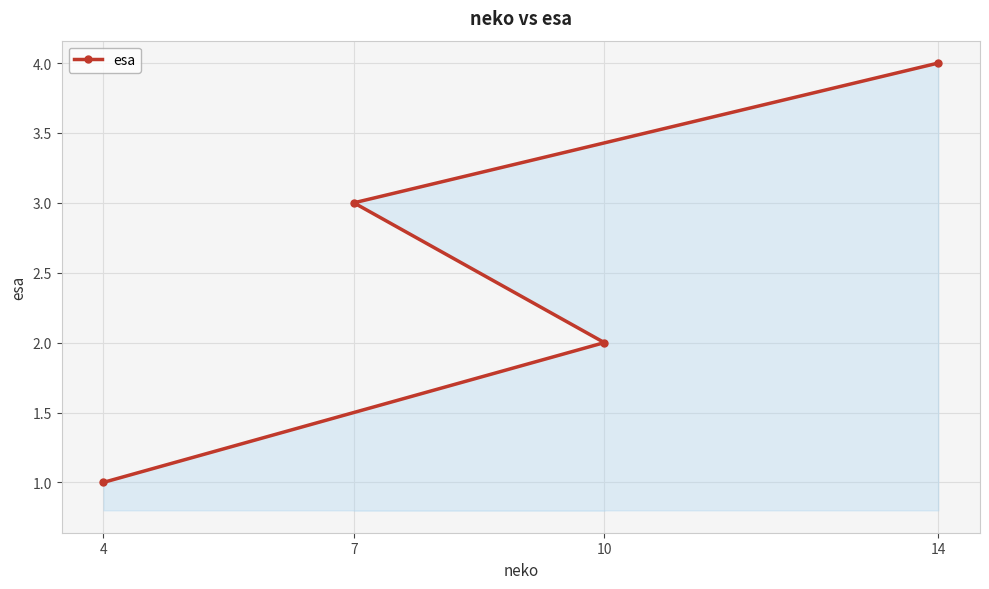

What is the sum of all values?

10